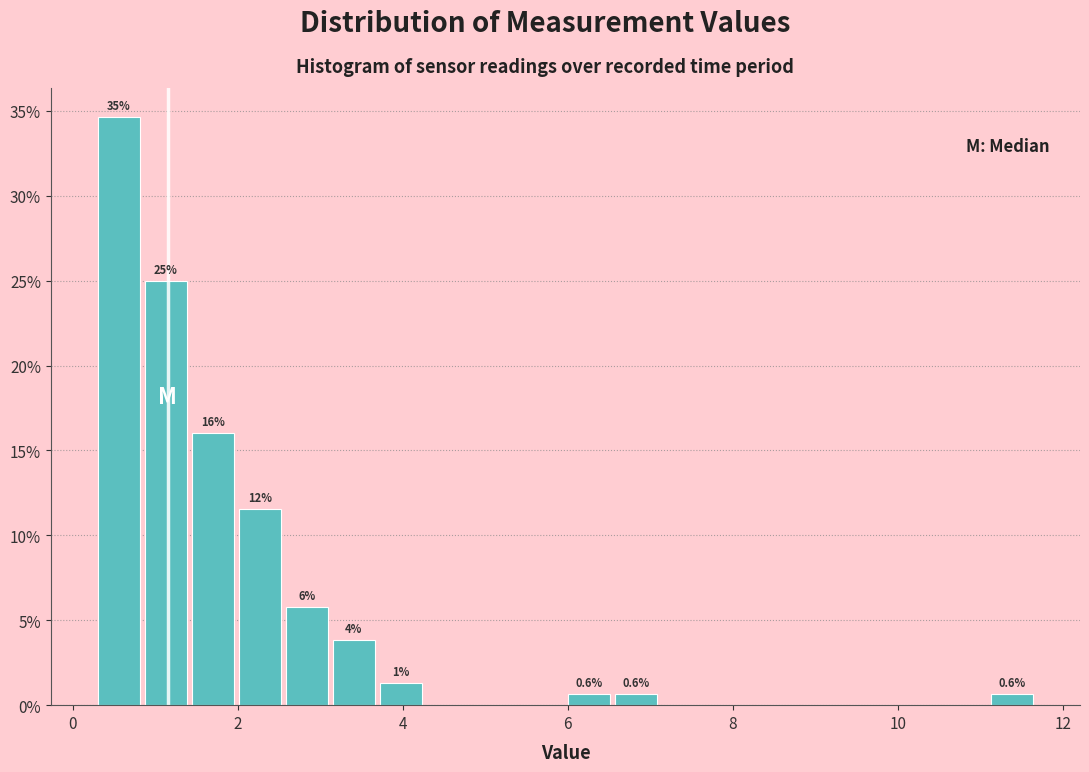

Read against the x-axis, roughly where is the centre of the tallest bar?

0.6